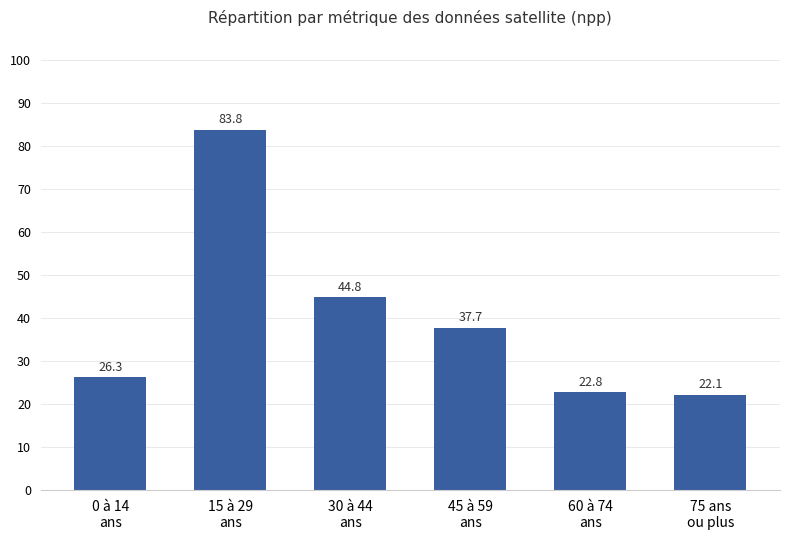

Reading left to right, extract all data points from this chart.

0 à 14
ans=26.3	15 à 29
ans=83.8	30 à 44
ans=44.8	45 à 59
ans=37.7	60 à 74
ans=22.8	75 ans
ou plus=22.1